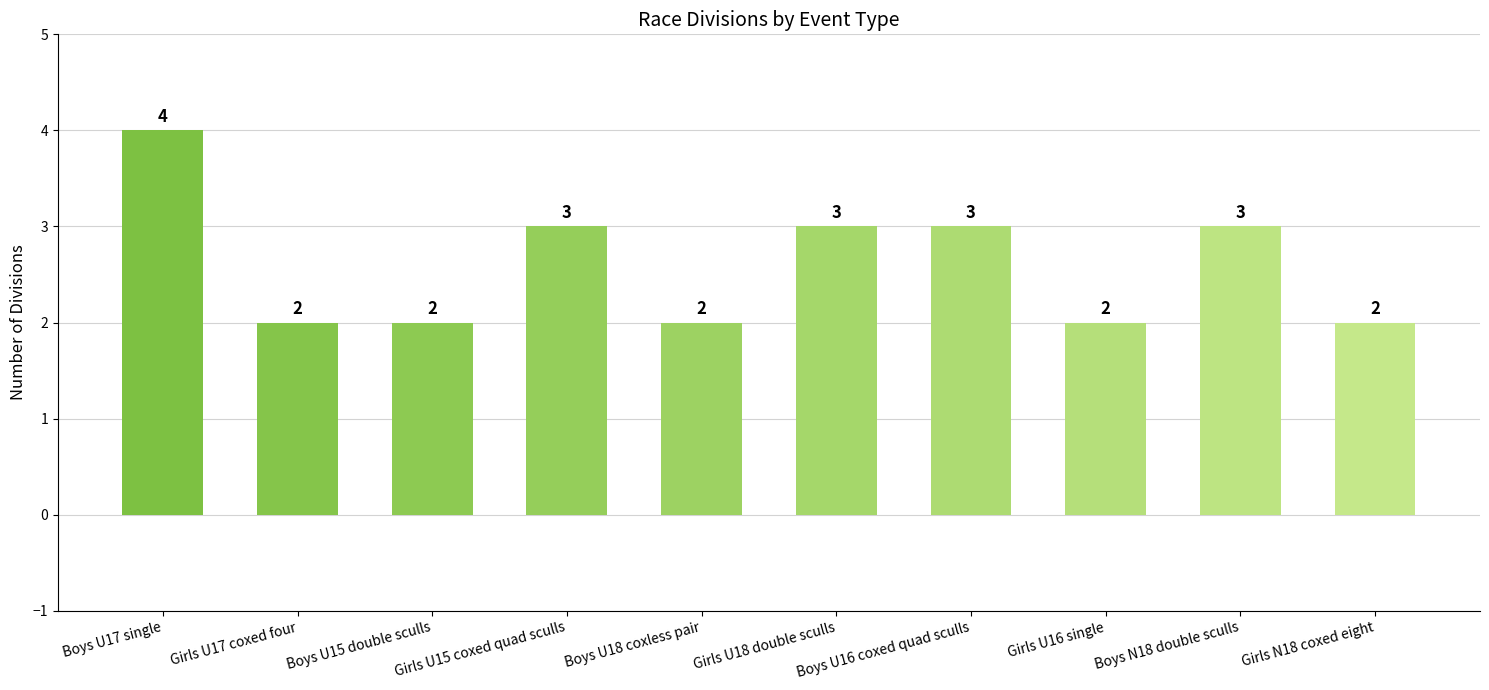

Count the number of data series in this chart.

1